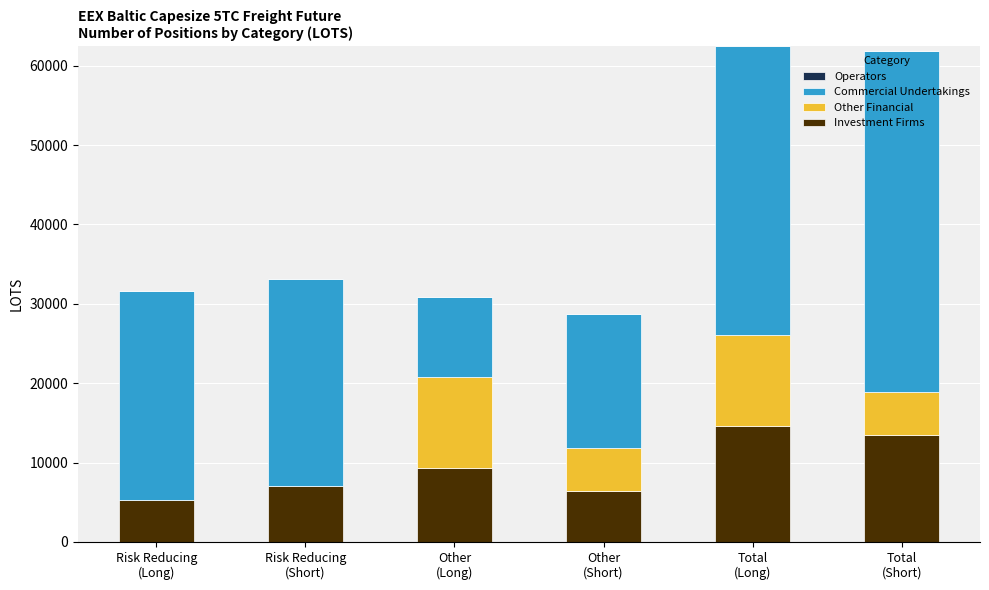

What is the sum of all Investment Firms values?

56126.4